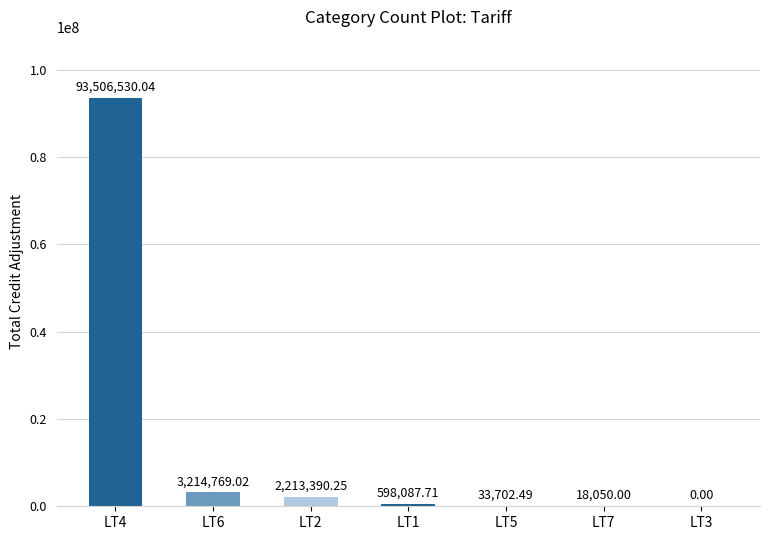

Between LT2 and LT3, which is larger?

LT2